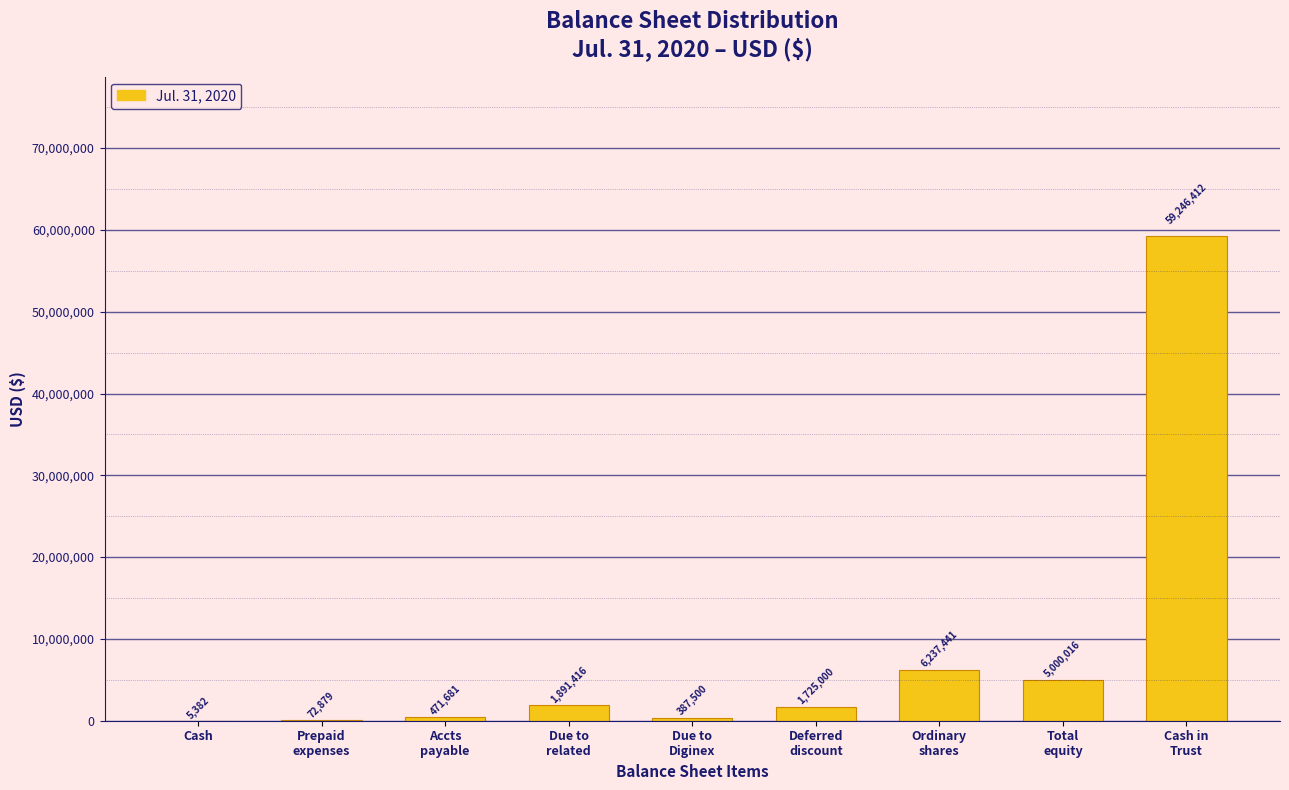

What is the sum of all values?

75037727